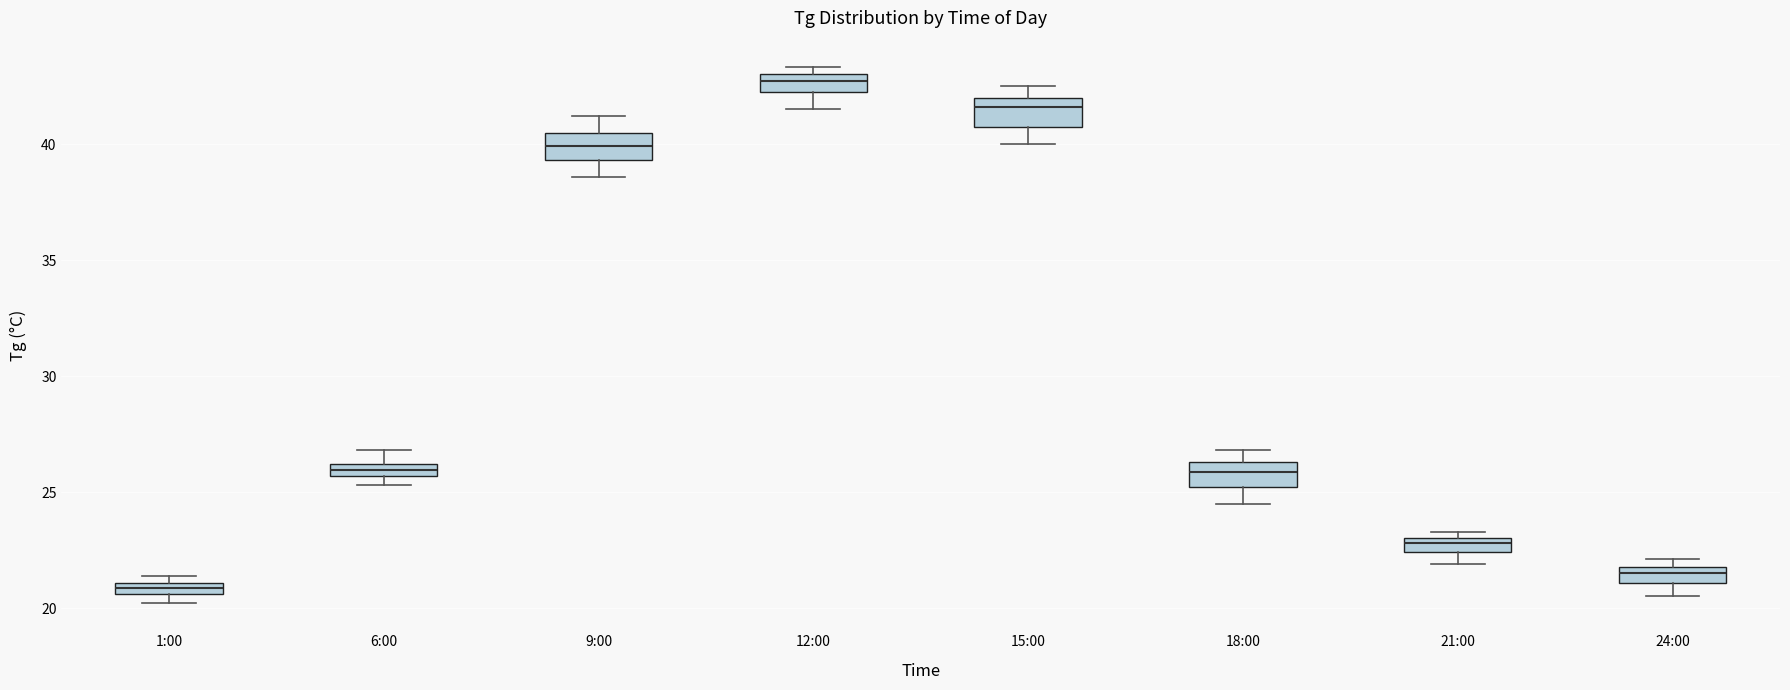

Which box has the highest median line?

12:00